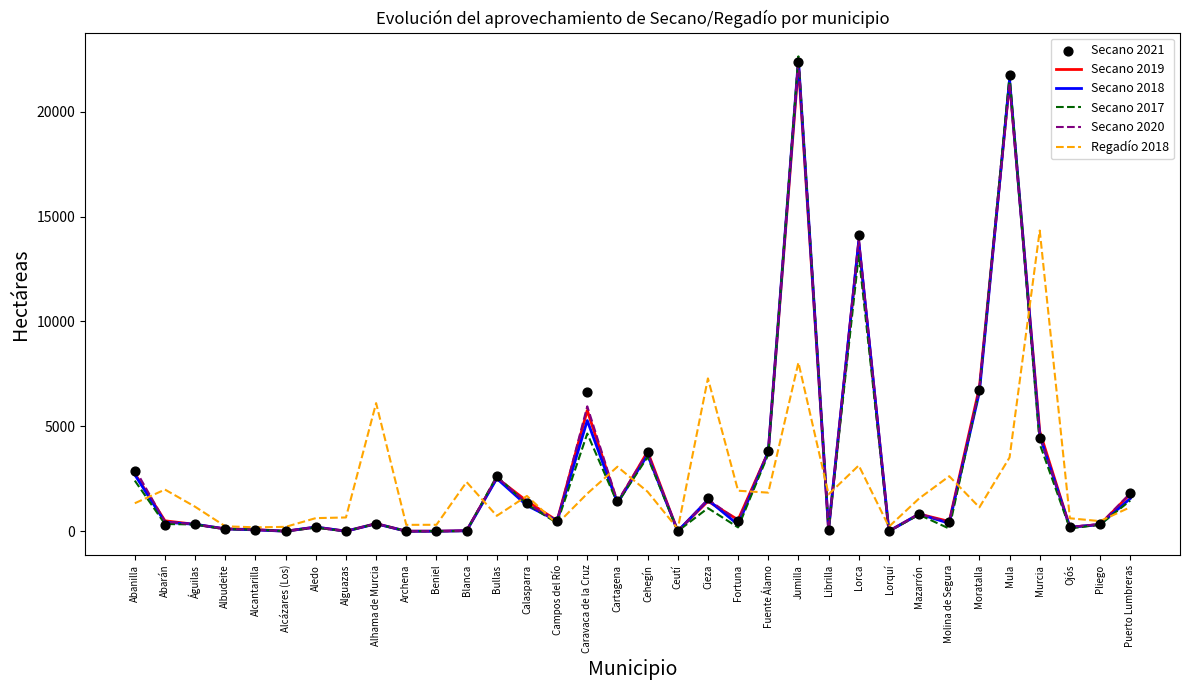

Is the value of Secano 2019 at Alcantarilla greater than the value of Secano 2017 at Jumilla?

No